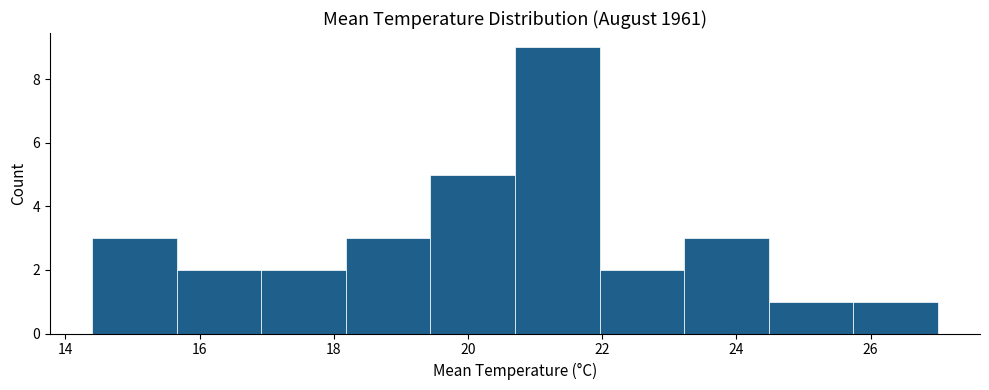

Reading left to right, list every bar in this chart as the range it spans on the x-axis followed by its height. Neither the bar edges nor the heights are printed on the chart, so give them approximately, as read against the axes.

14.40 to 15.66: 3
15.66 to 16.92: 2
16.92 to 18.18: 2
18.18 to 19.44: 3
19.44 to 20.70: 5
20.70 to 21.96: 9
21.96 to 23.22: 2
23.22 to 24.48: 3
24.48 to 25.74: 1
25.74 to 27.00: 1